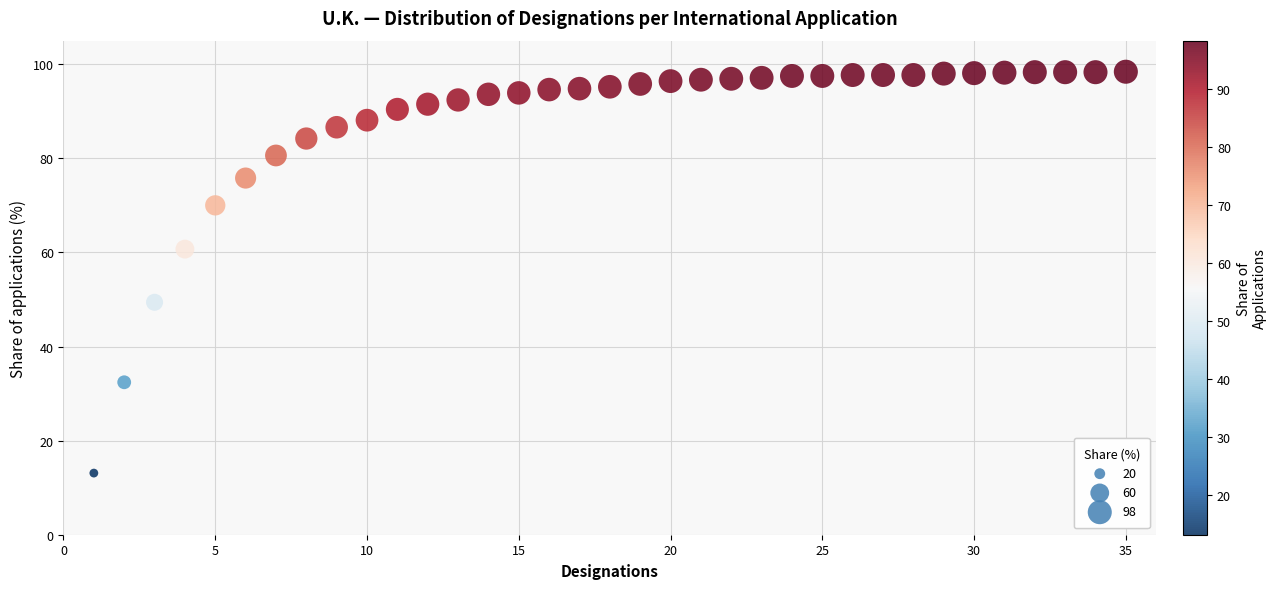

What is the range of Y values (max minus min)?

85.3